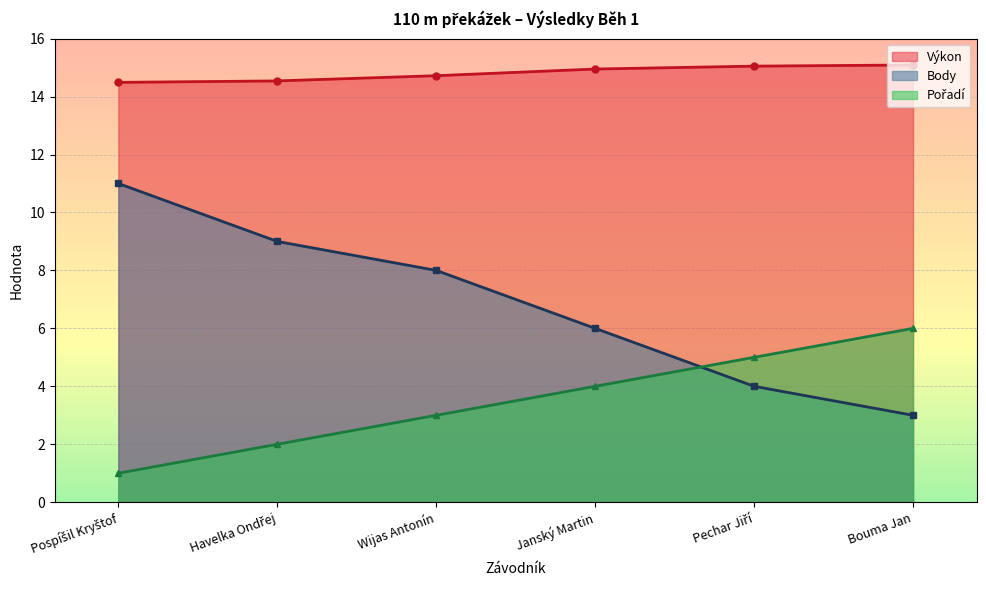

What is the value of the Body point at the 2nd from the left?

9.0